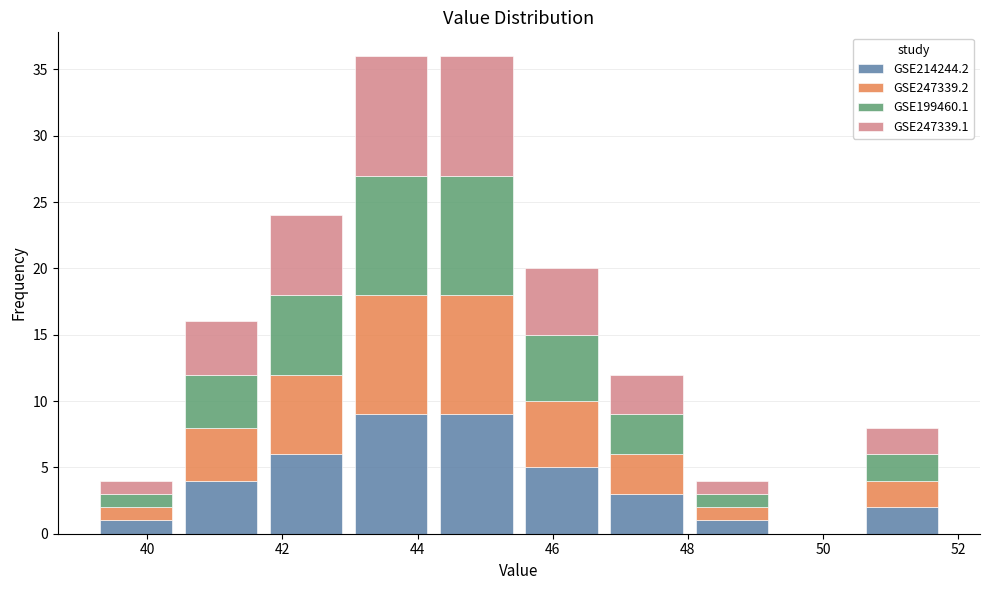

What is the total height of the stacked bar covering 40.46 to 41.72 on the x-axis? Neither the bar edges nor the heights are printed on the chart, so give them approximately, as read against the axes.

16